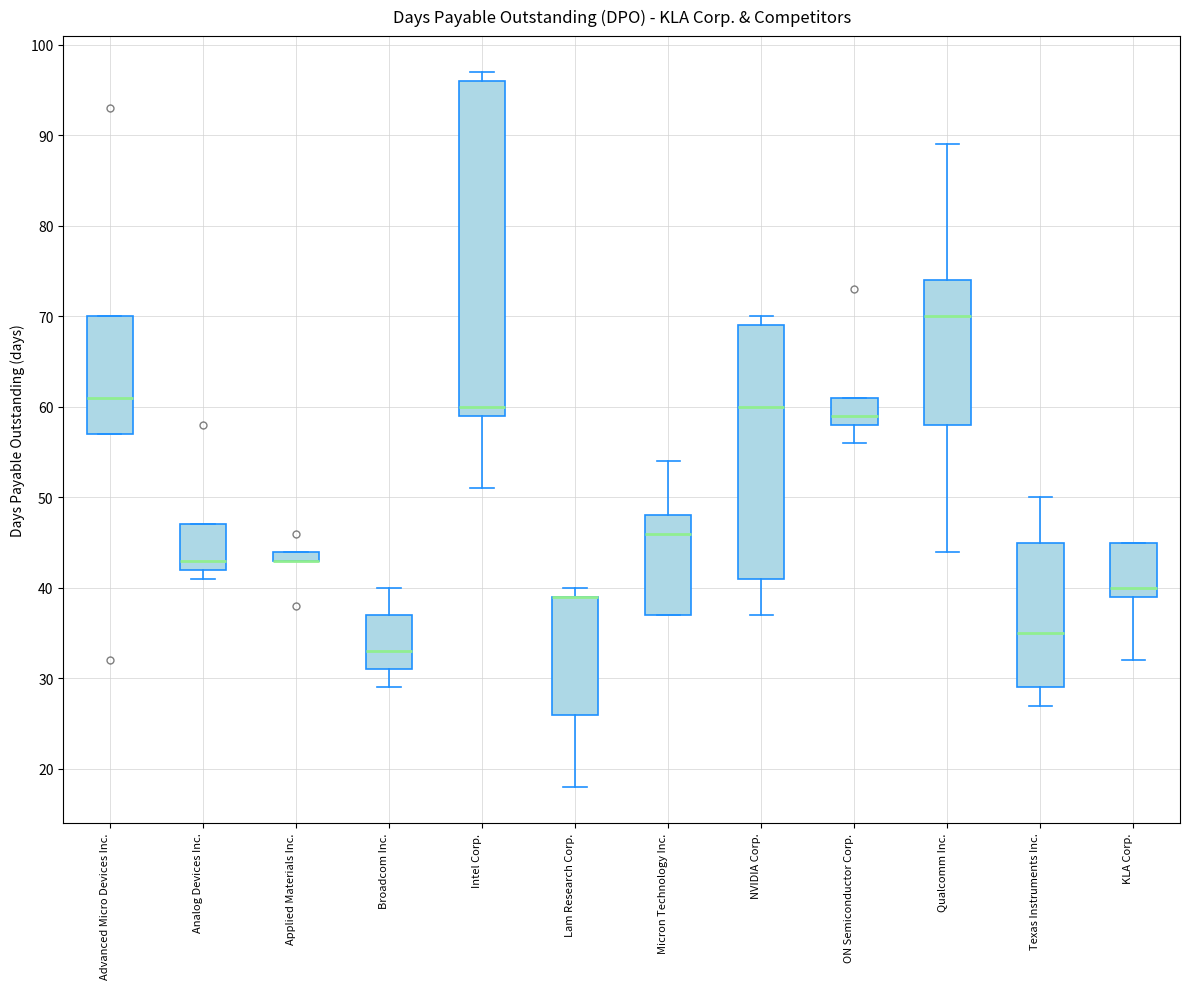

Where does the upper whisker of the box for Qualcomm Inc. end on the y-axis? The values are not printed on the chart, so give them approximately, as read against the axis.

89